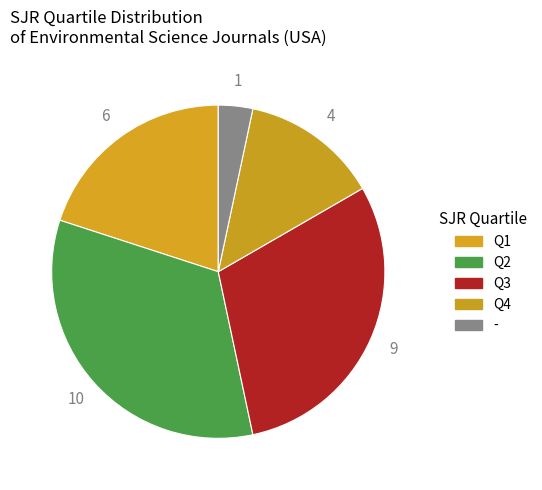

Is there a majority slice in this chart?

No